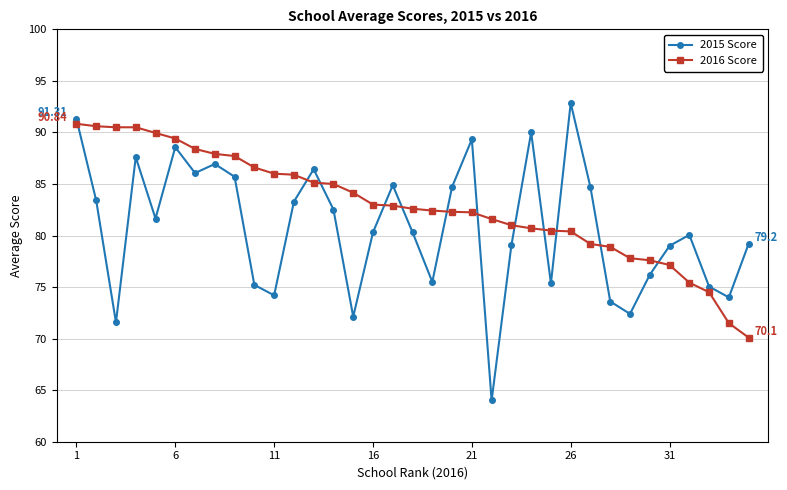

What are all the series names shown in the legend?

2015 Score, 2016 Score